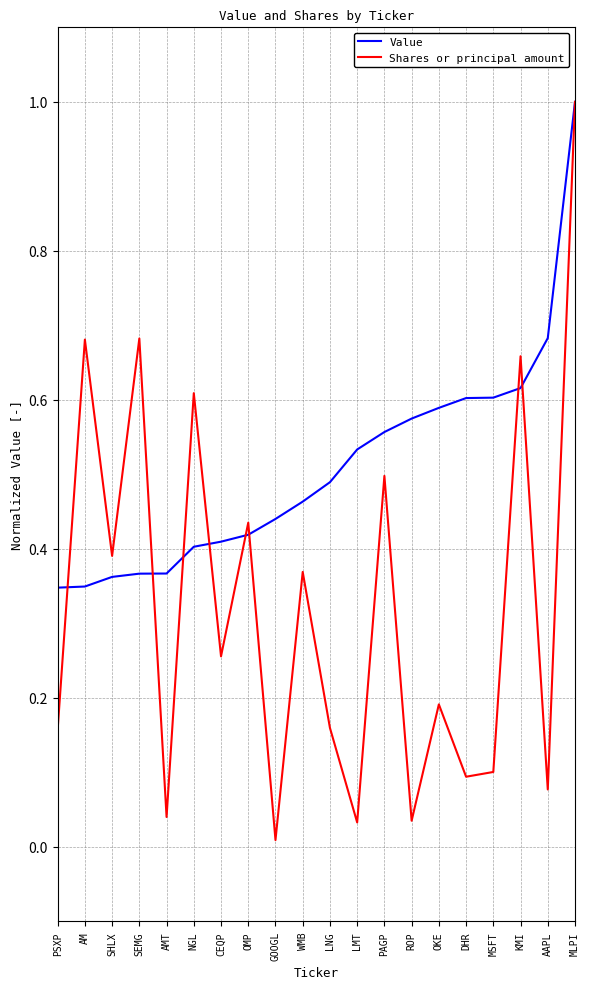

Between AM and LMT, which is larger?

LMT